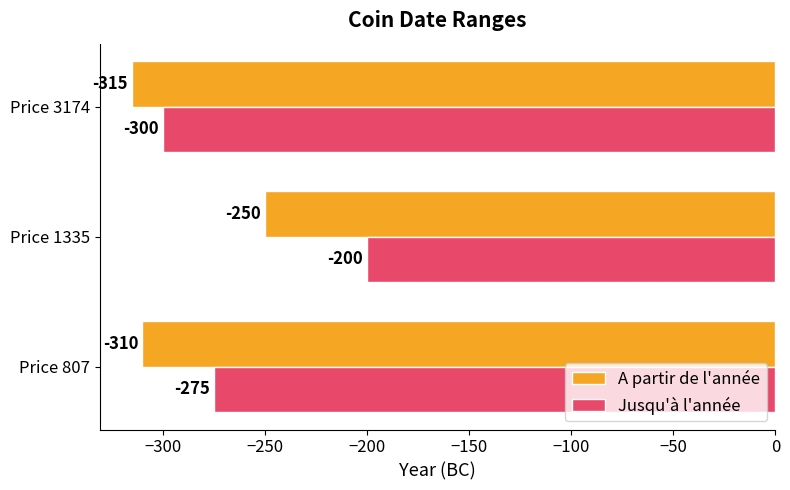

Where is Jusqu'à l'année nearest to the value -250?

Price 807